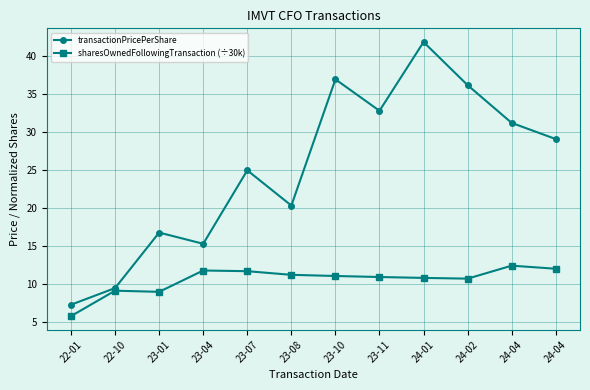

Where is transactionPricePerShare nearest to the value 24?

23-07